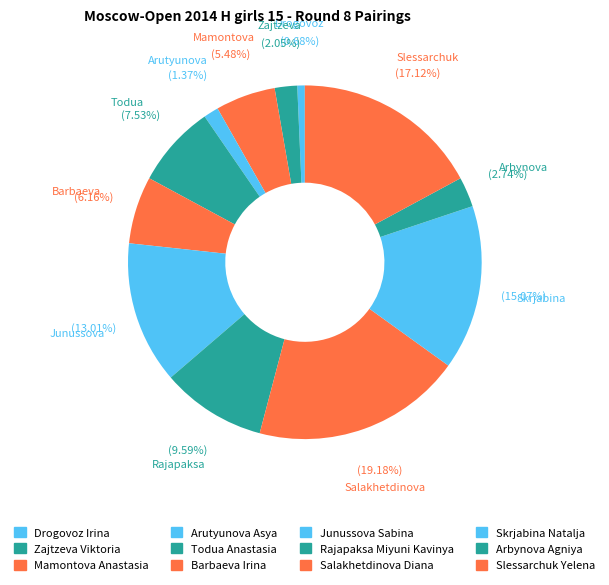

To the nearest percent, what percentage of the pie is Zajtzeva Viktoria?

2%